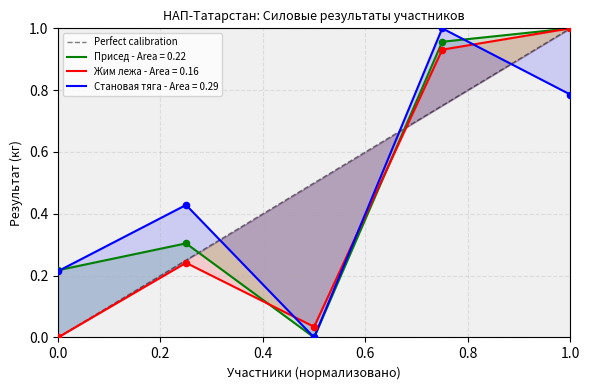

Which has a higher value, 0.0 or 1.0?

1.0